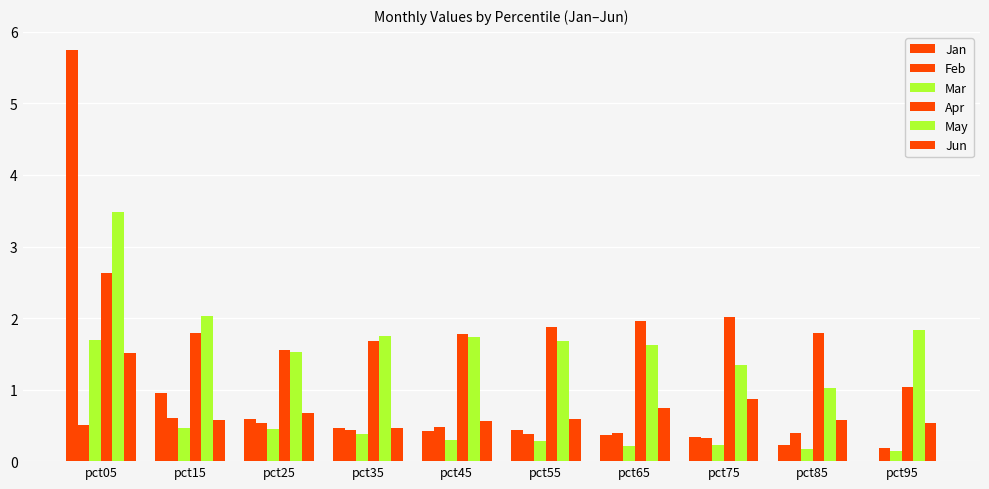

How many distinct data groups are displayed?

6